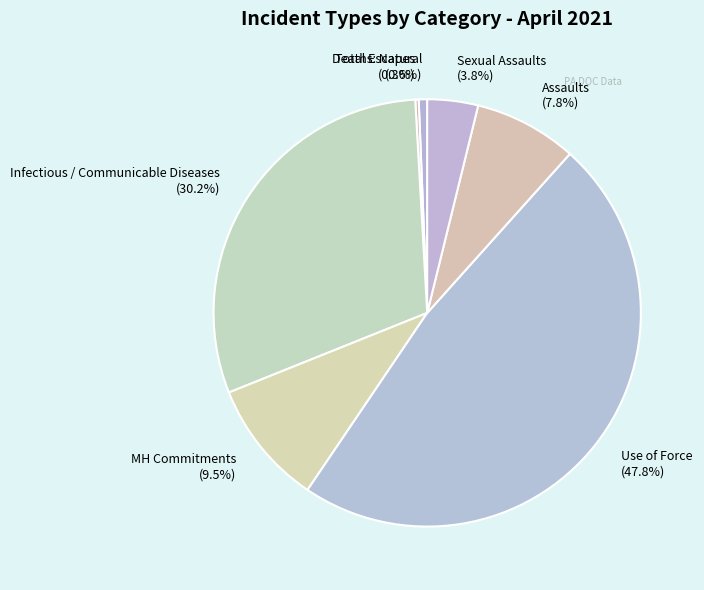

Combined, do Deaths: Natural (0.6%) and Assaults (7.8%) account for over 50%?

No